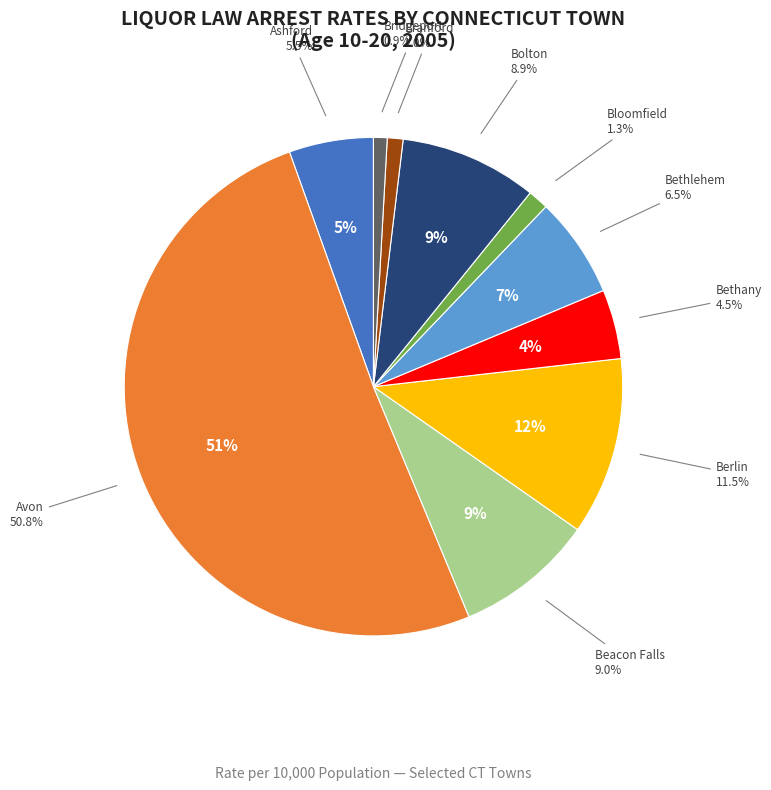

How many segments does this pie chart have?

10